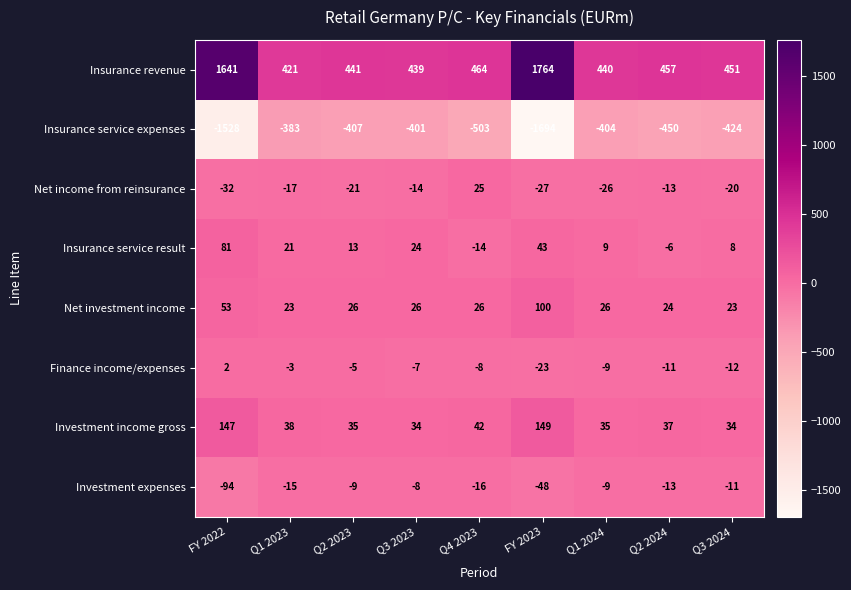

What is the difference between the maximum and second lowest values in the Net income from reinsurance series?

52